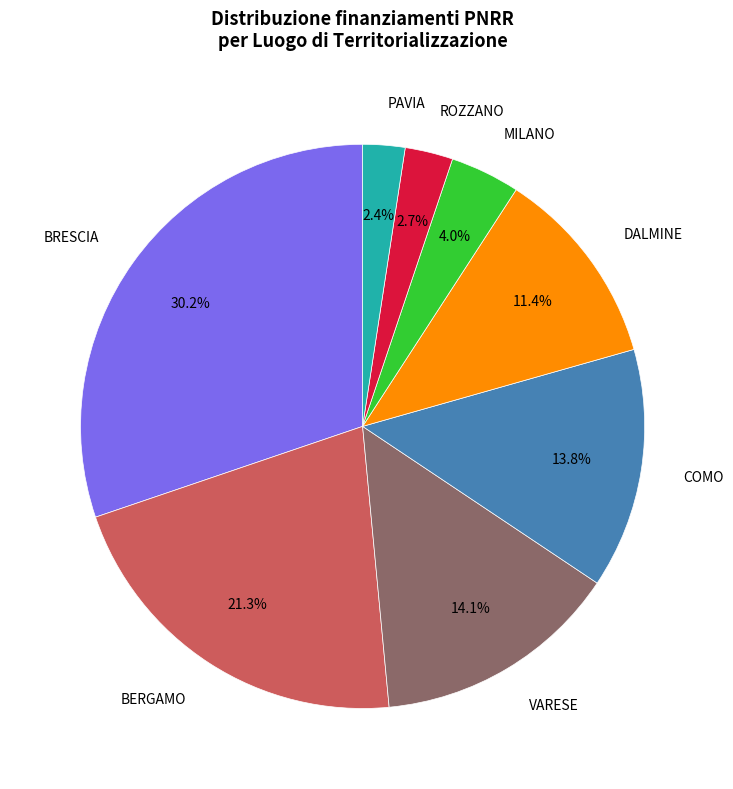

Is there a majority slice in this chart?

No